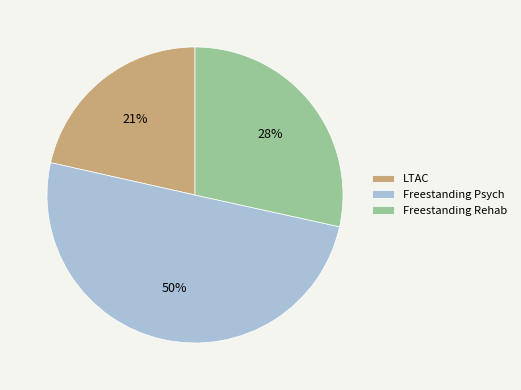

To the nearest percent, what percentage of the pie is Freestanding Rehab?

28%